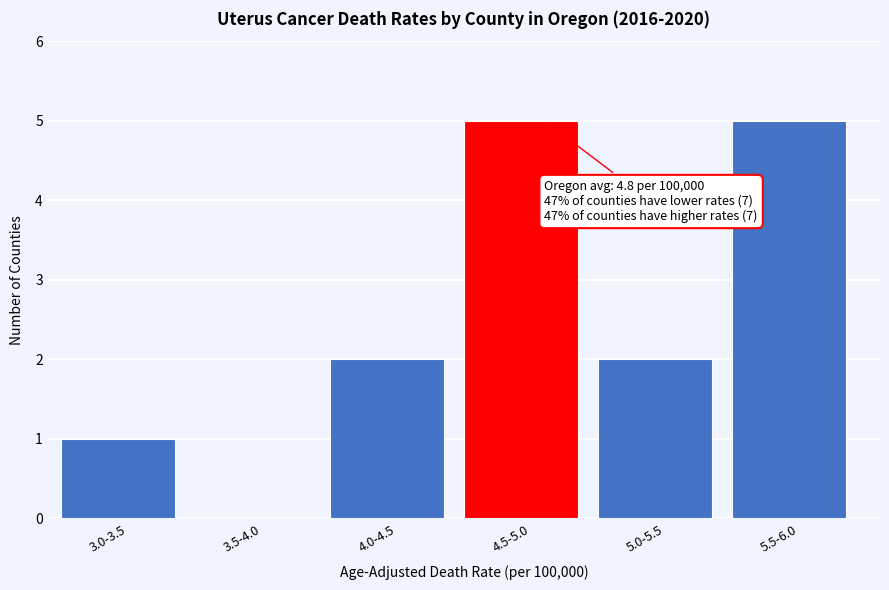

Reading left to right, what are all the values shown in this chart?

3.0-3.5=1	3.5-4.0=0	4.0-4.5=2	4.5-5.0=5	5.0-5.5=2	5.5-6.0=5